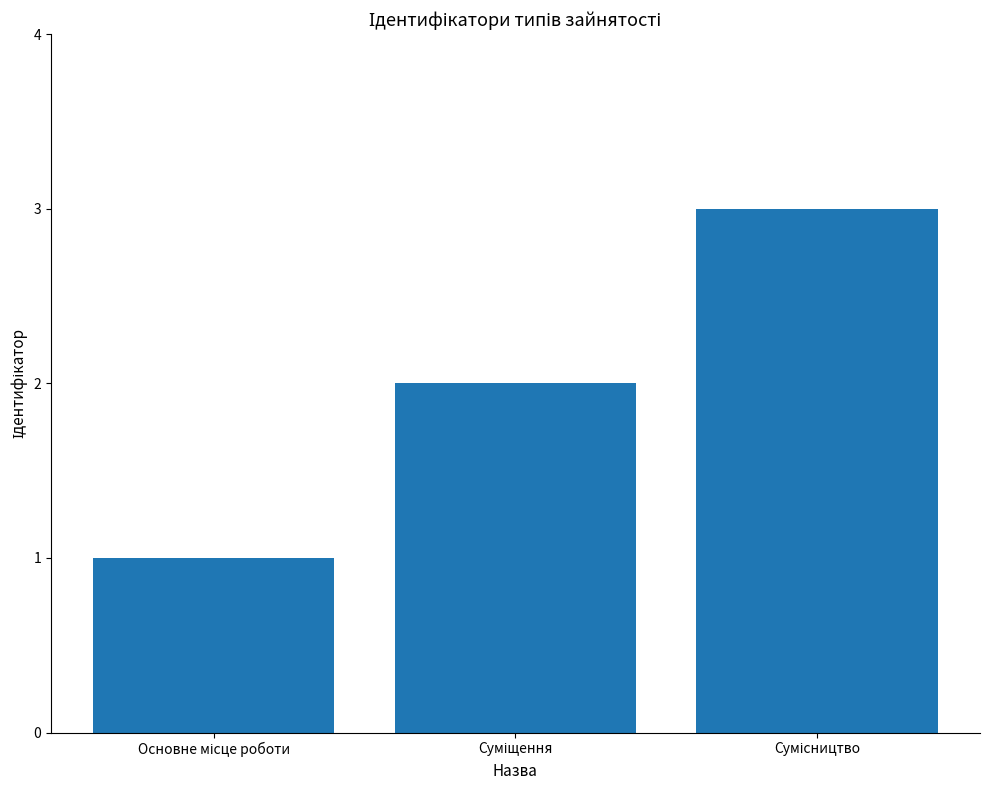

What is the greatest value displayed?

3